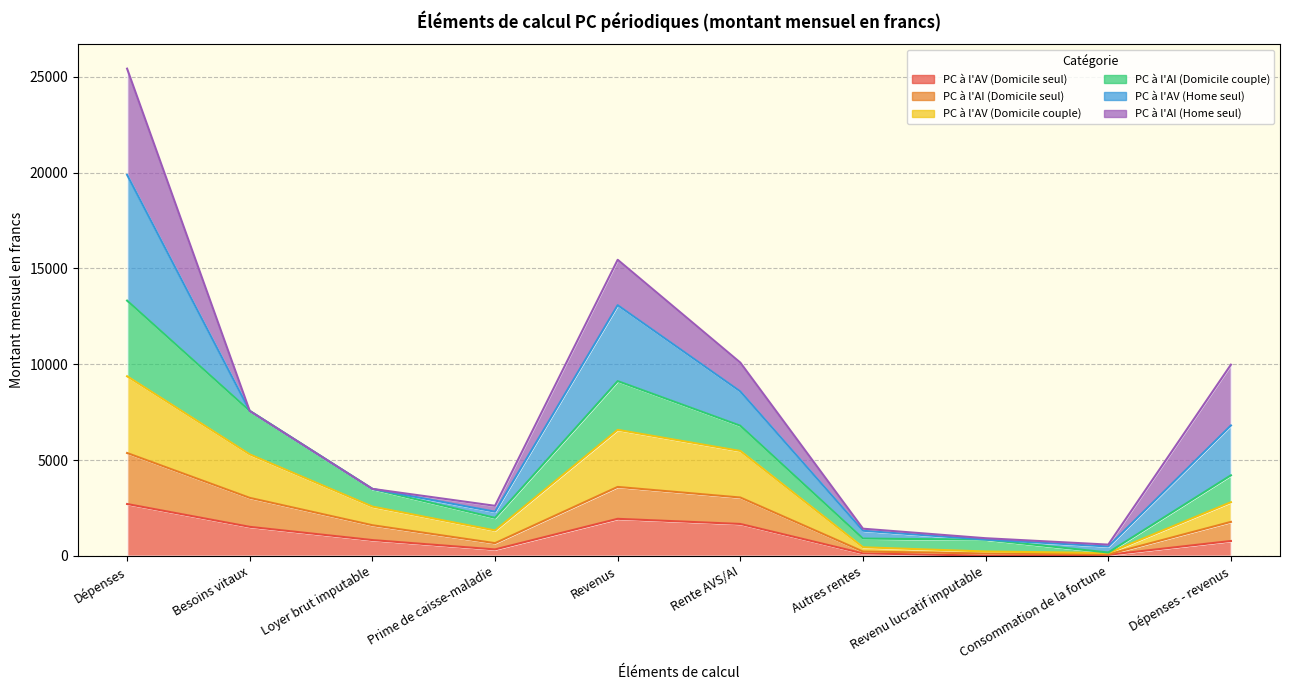

Does the chart have visible grid lines?

Yes